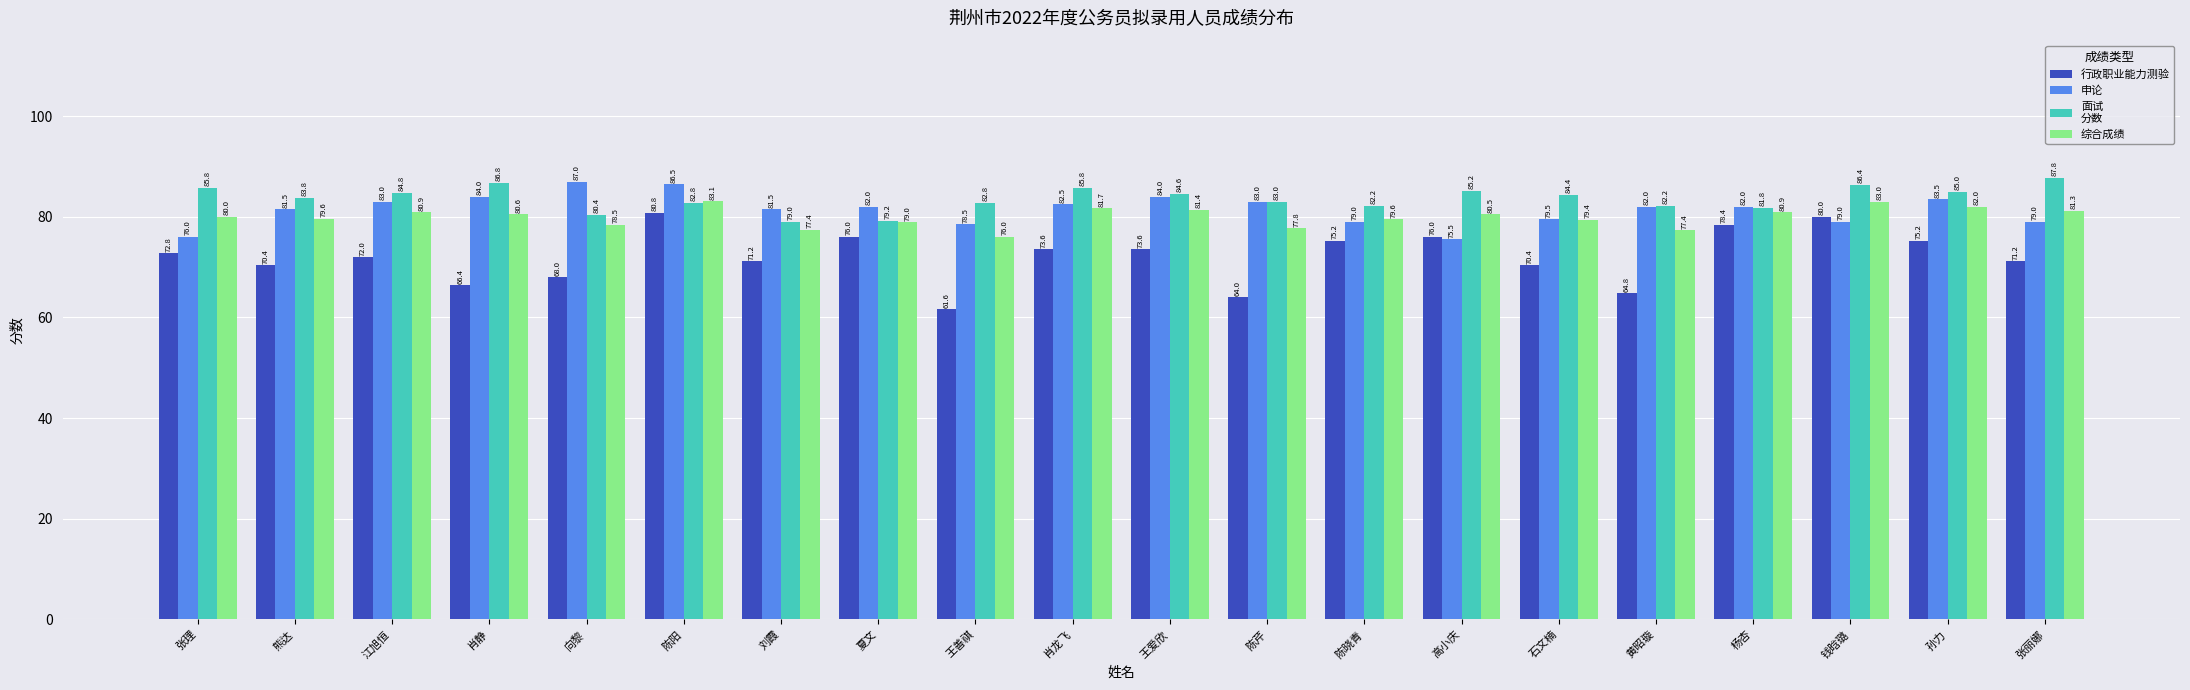

At which category is the sum across all series the highest?

陈阳